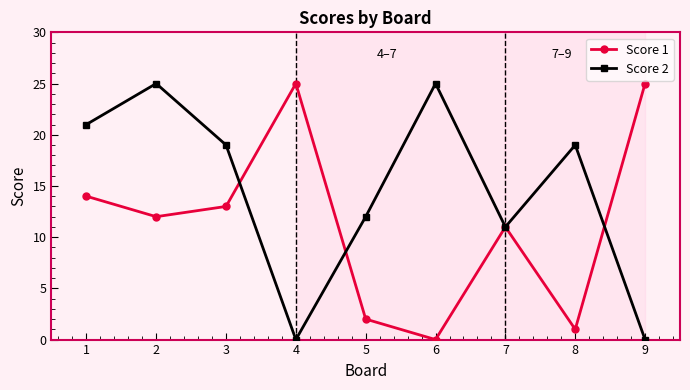

What is the greatest value displayed?

25